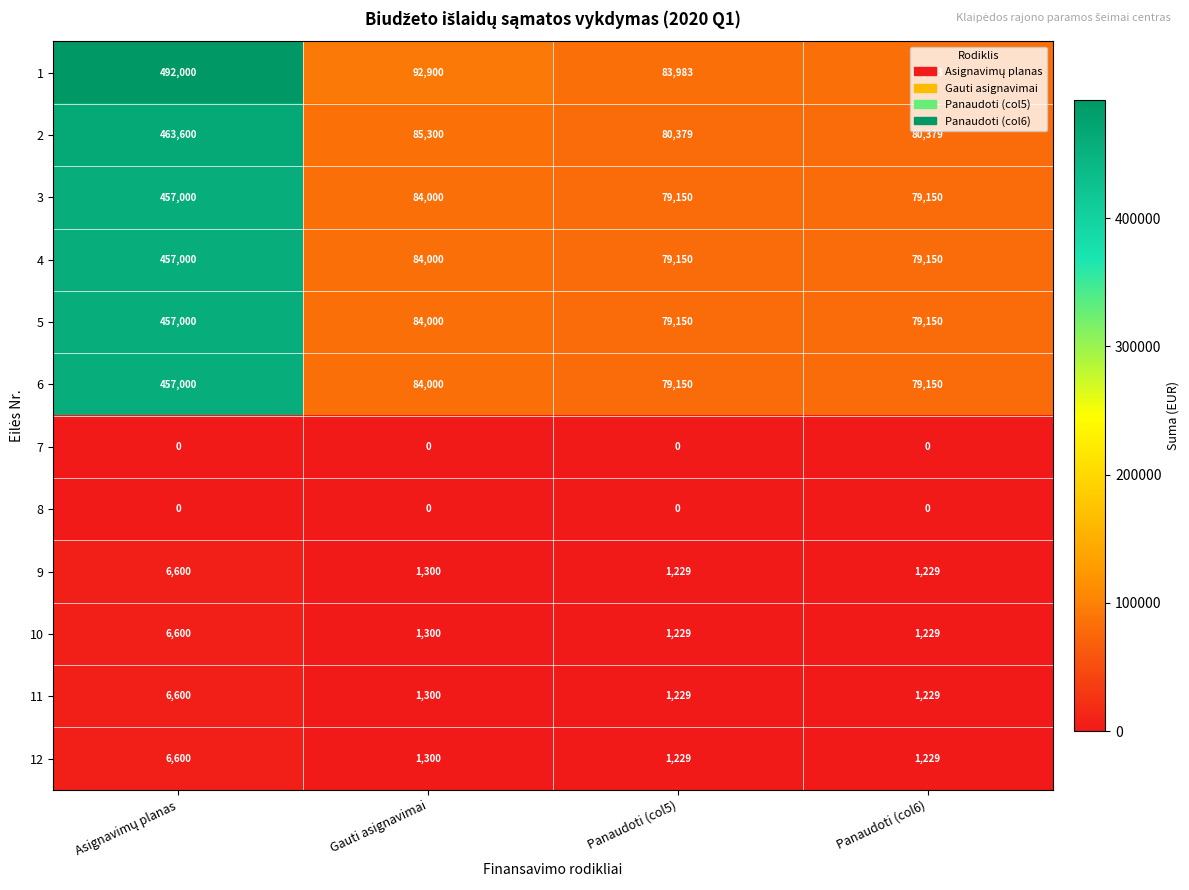

Is the value of 7 at Panaudoti (col5) greater than the value of 4 at Panaudoti (col6)?

No